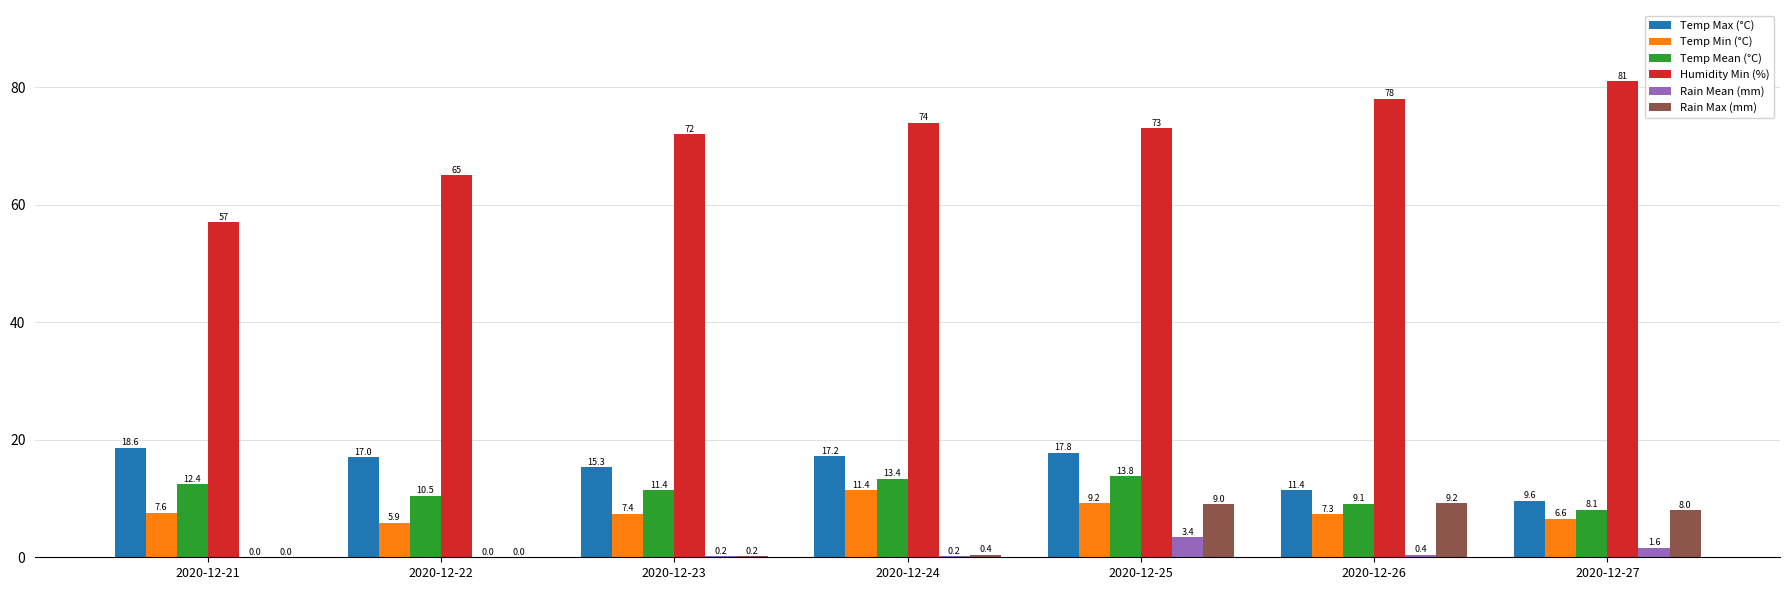

What is the maximum value shown in the chart?

81.0